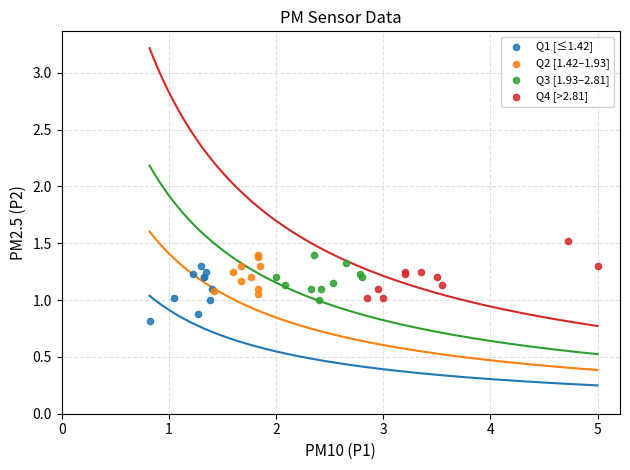

Which series contains the lowest Y value?

Q1 [≤1.42]